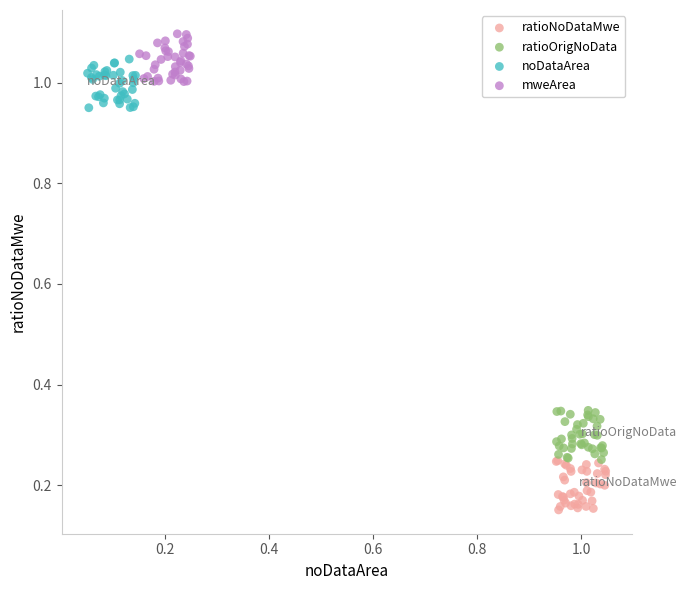

Which series contains the highest Y value?

mweArea